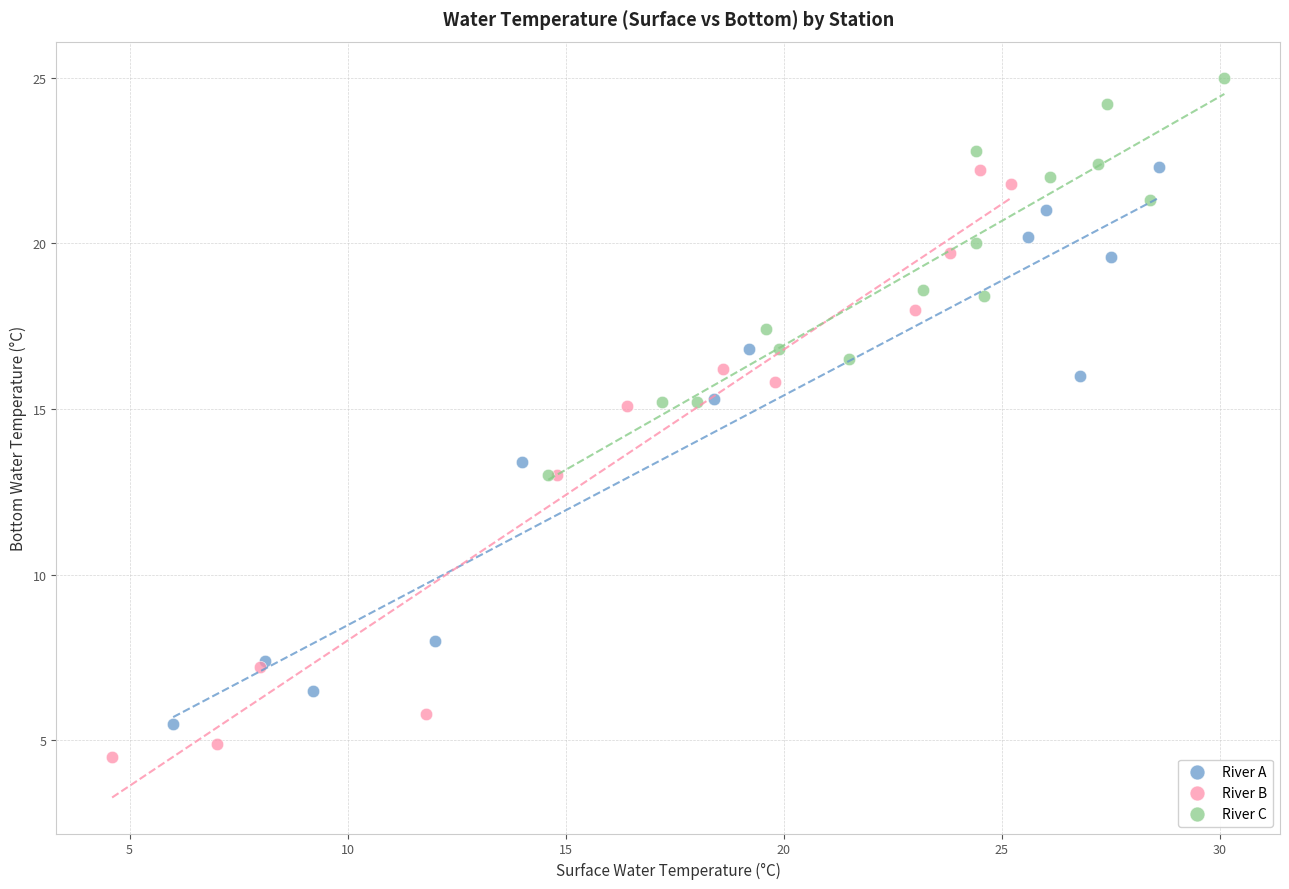

Which series has the largest Y range (max minus min)?

River B